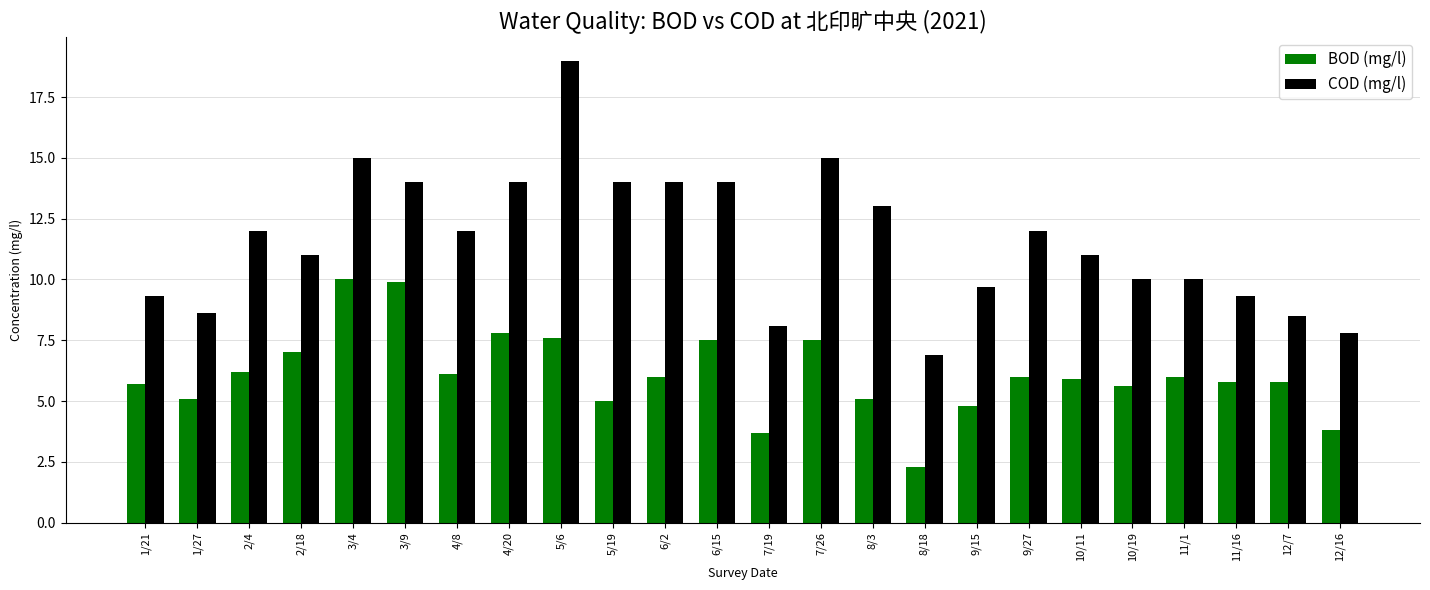

What is the spread (max minus min) of values at 11/1?

4.0